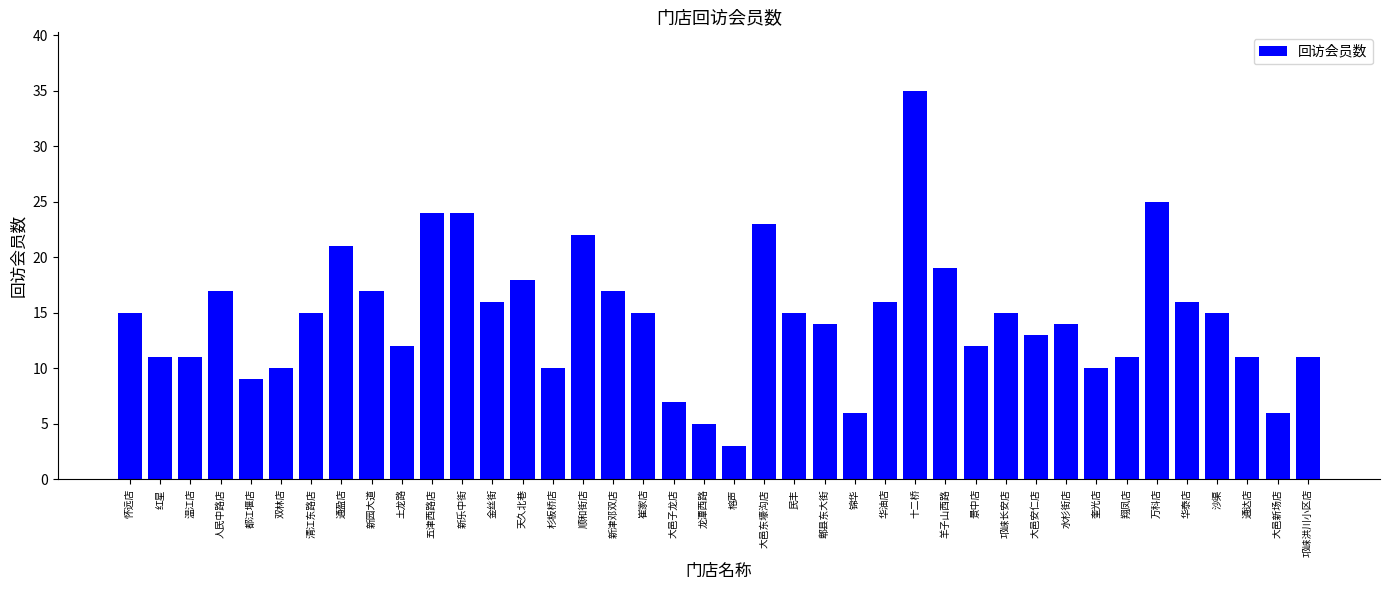

Reading left to right, list all the values displayed in this chart.

15	11	11	17	9	10	15	21	17	12	24	24	16	18	10	22	17	15	7	5	3	23	15	14	6	16	35	19	12	15	13	14	10	11	25	16	15	11	6	11